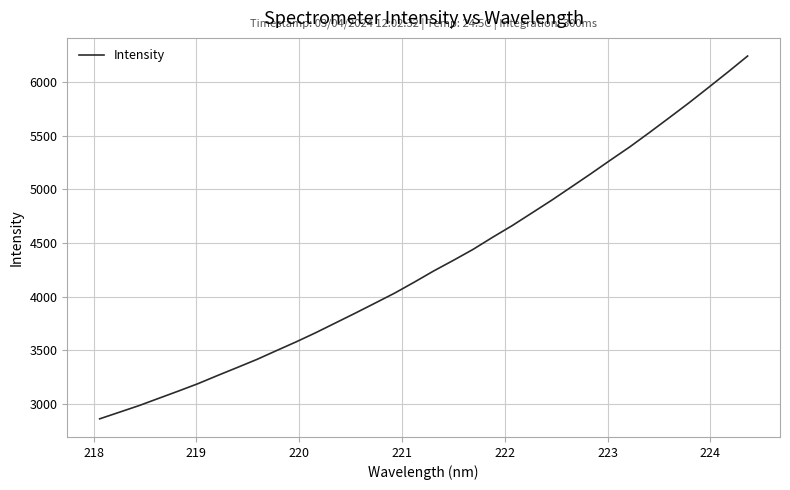

What is the minimum value shown in the chart?

2859.7